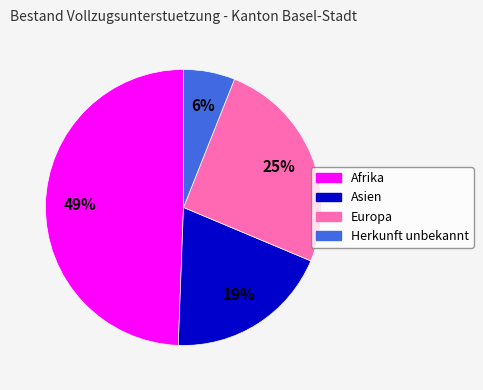

True or false: Afrika accounts for 43% of the total.

False